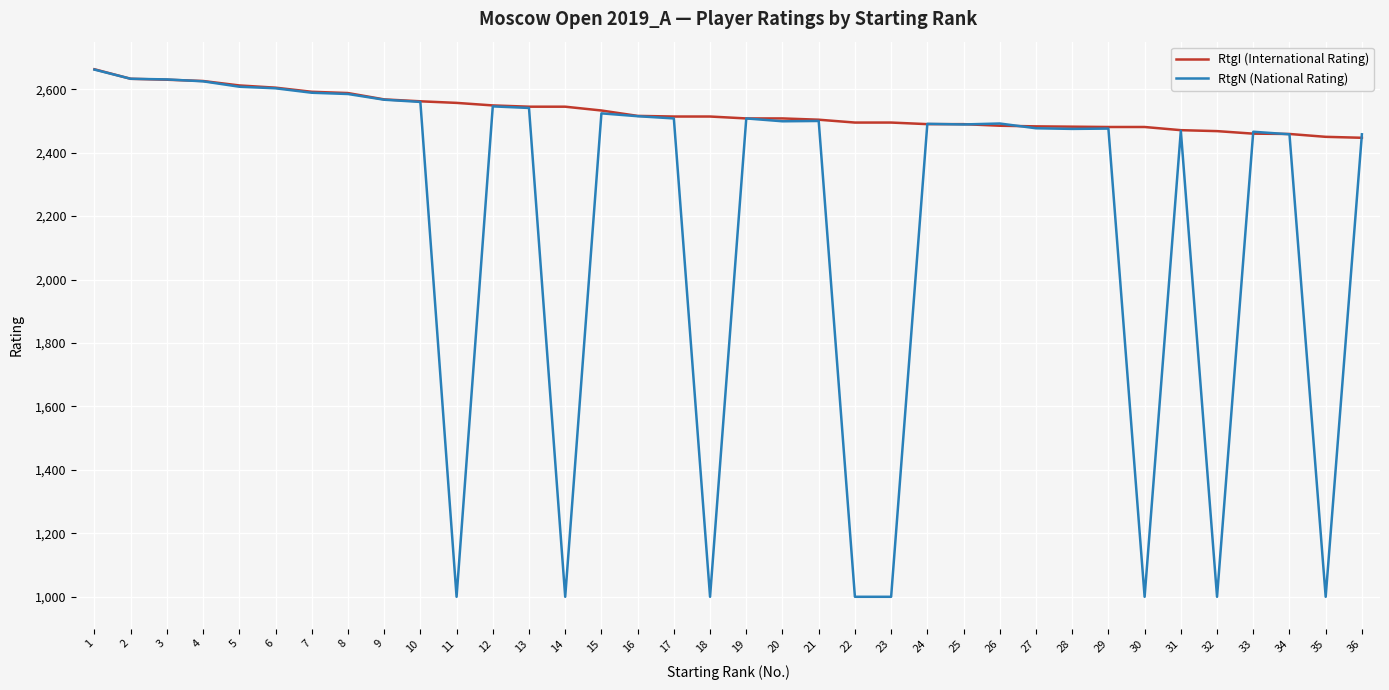

Between 5 and 24, which series saw the biggest shift?

RtgI (International Rating)